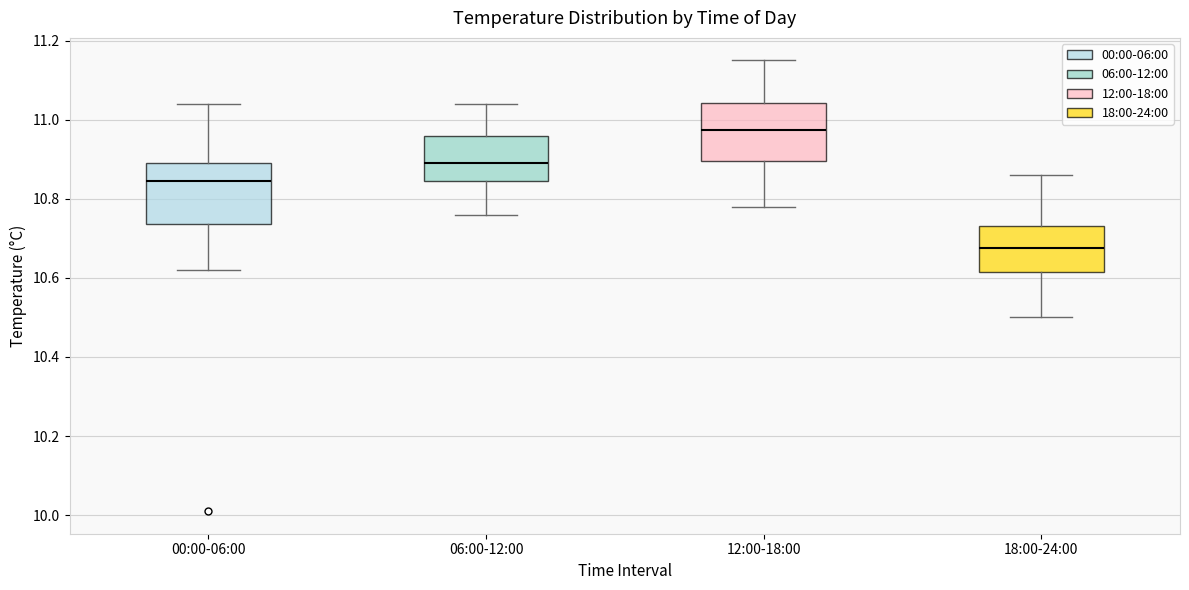

Reading left to right, read every box against the y-axis: the position of its median line, the range the box covers, and the ends of its whiskers. The values are not printed on the chart, so give them approximately, as read against the axis.

00:00-06:00: median 10.84, box 10.74 to 10.90, whiskers 10.62 to 11.04
06:00-12:00: median 10.90, box 10.84 to 10.96, whiskers 10.76 to 11.04
12:00-18:00: median 10.98, box 10.90 to 11.04, whiskers 10.78 to 11.16
18:00-24:00: median 10.68, box 10.62 to 10.74, whiskers 10.50 to 10.86